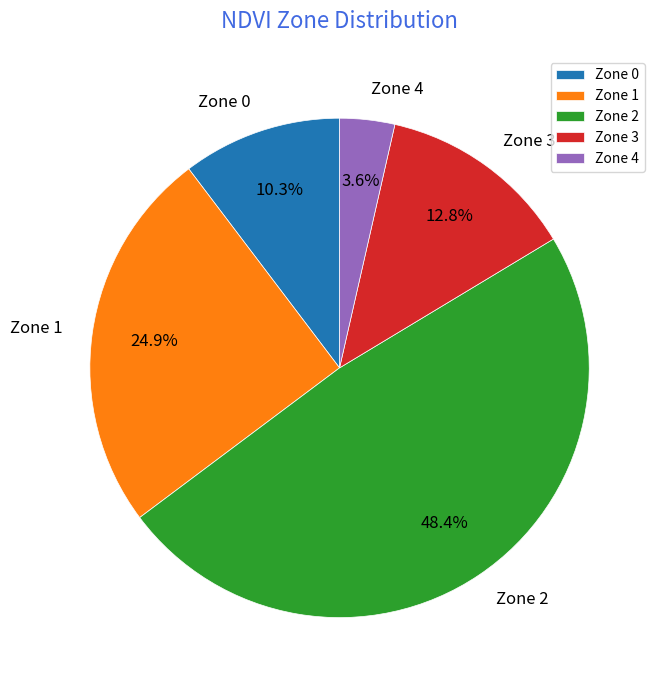

To the nearest percent, what is the combined percentage of Zone 4 and Zone 2?

52%